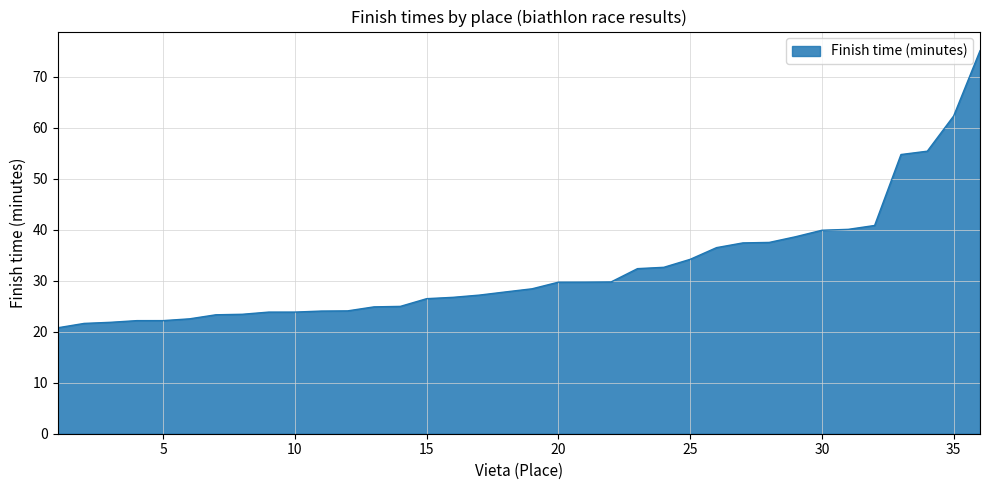

What is the difference between the maximum and minimum values?

54.3